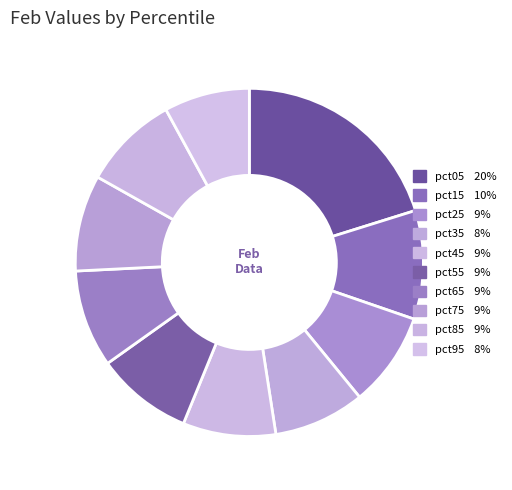

Is it true that pct65 is 9% of the pie?

True